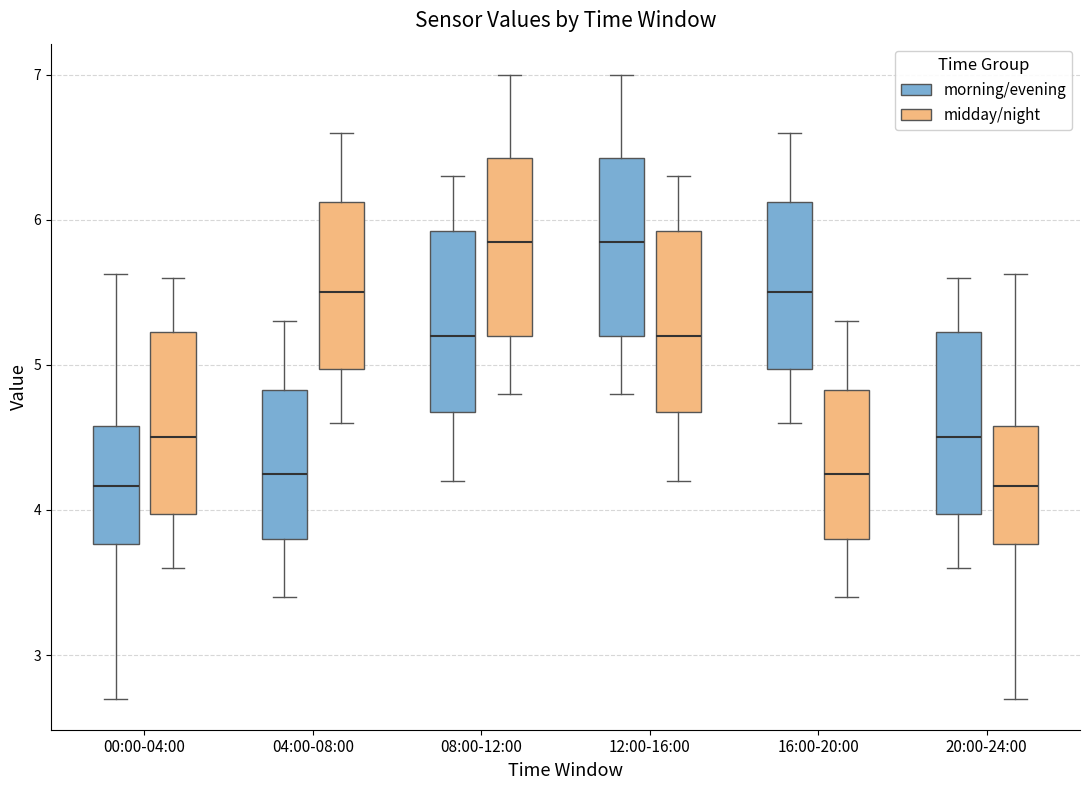

Where is the lower edge of the box for 16:00-20:00 (midday/night) on the y-axis? The values are not printed on the chart, so give them approximately, as read against the axis.

3.8